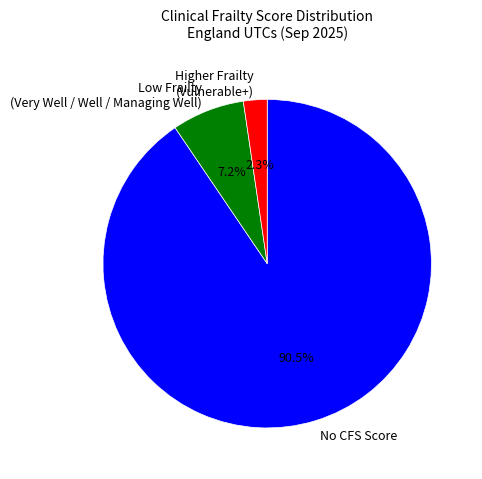

Which slice is the smallest?

Higher Frailty (Vulnerable+)